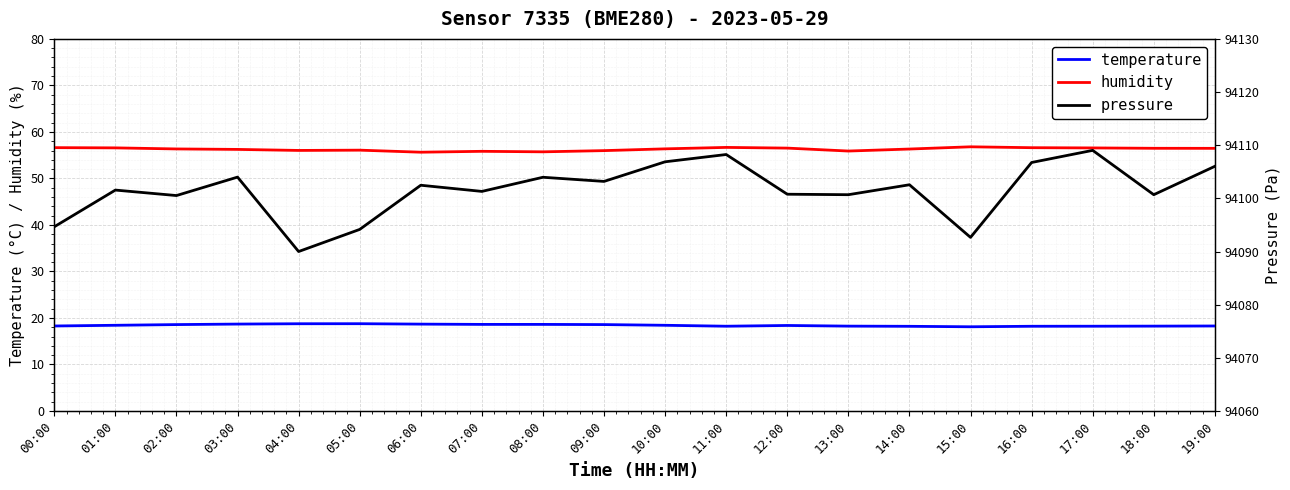

What is the label of the 5th point from the right?

15:00